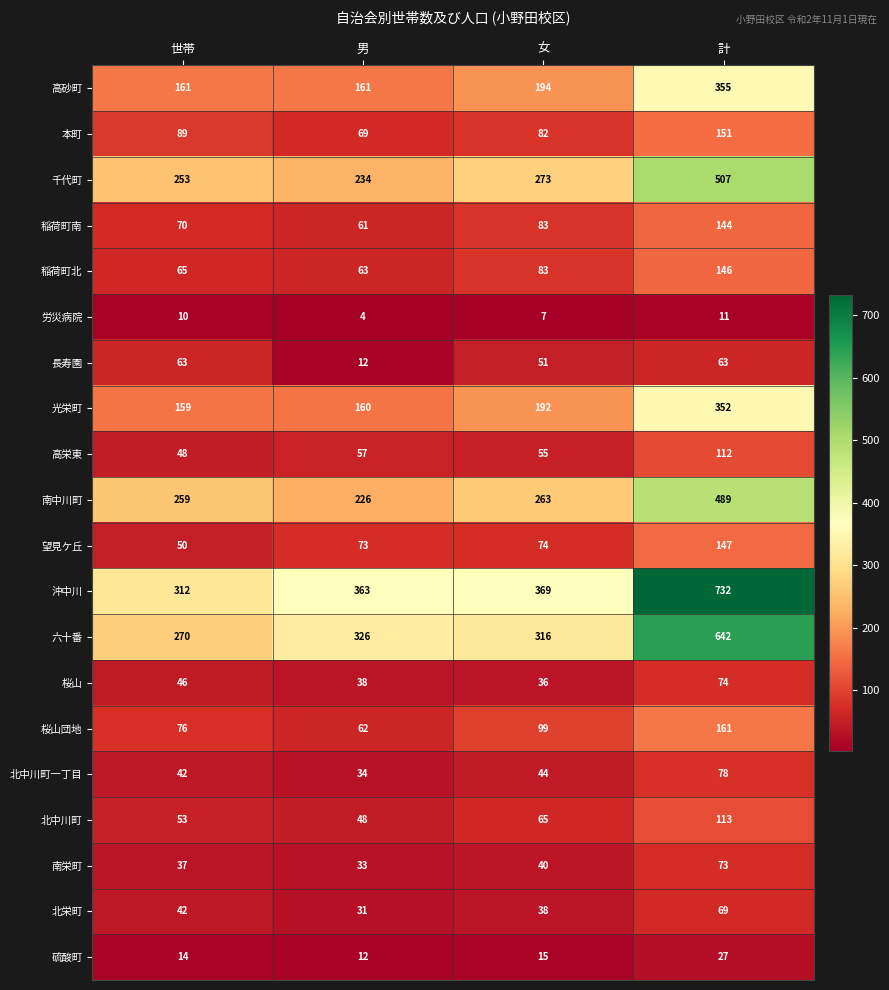

What is the sum of all 本町 values?

391